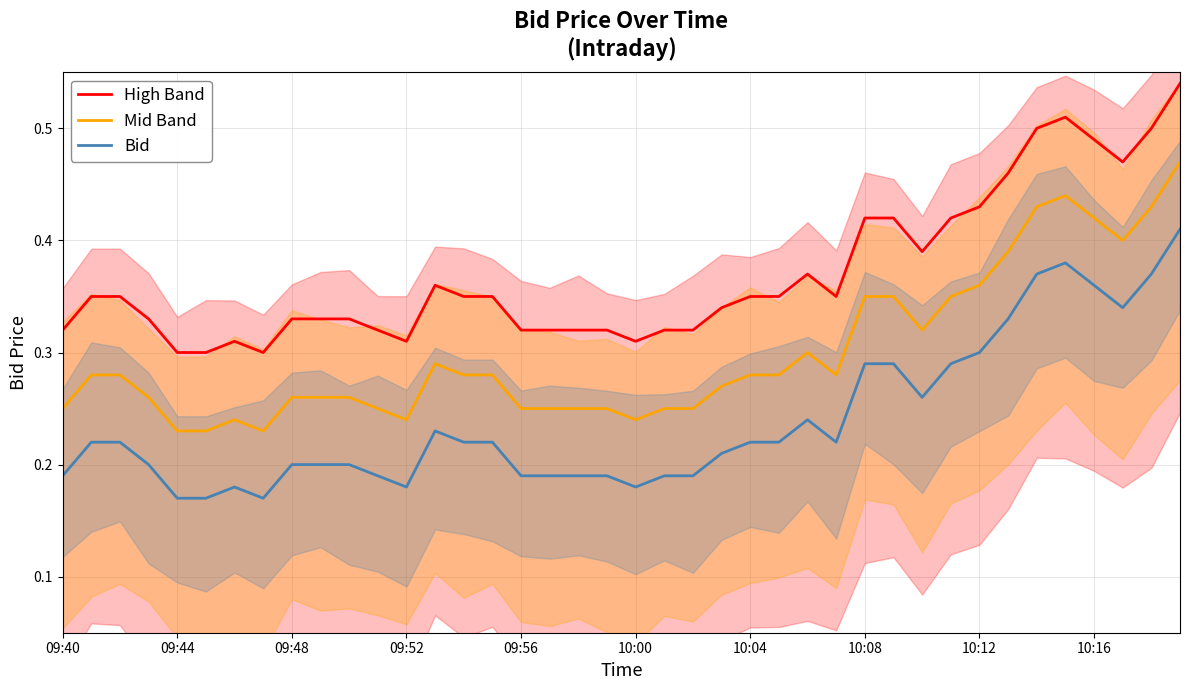

What is the difference between the highest and lowest values at 09:40?

0.1